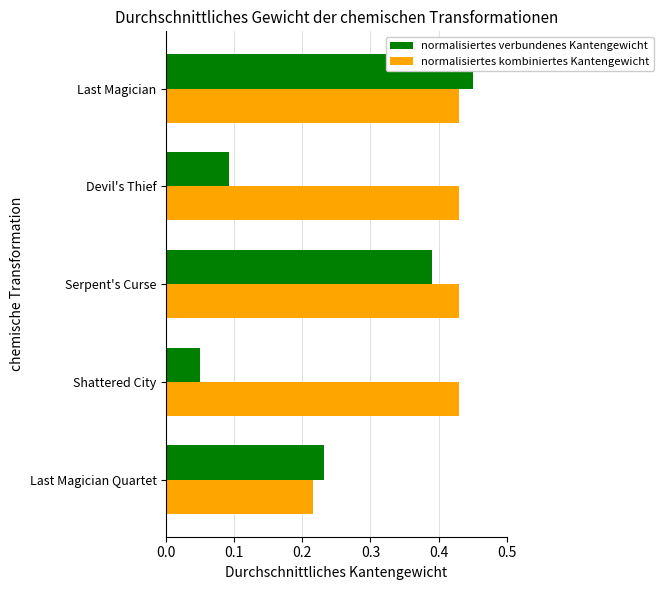

Between Last Magician Quartet and Serpent's Curse, which series saw the biggest shift?

normalisiertes kombiniertes Kantengewicht